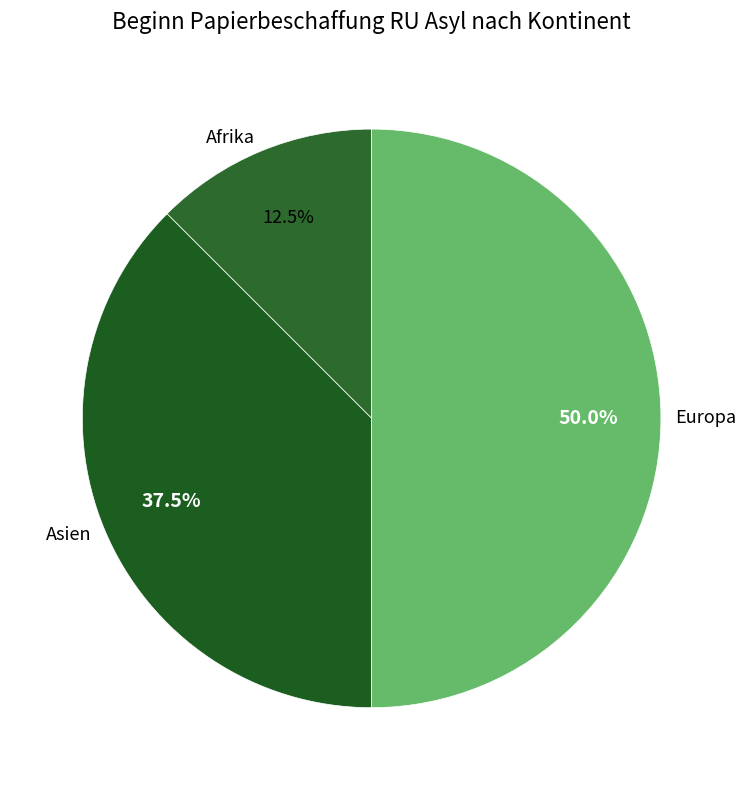

Is the sum of Afrika and Europa greater than half?

Yes